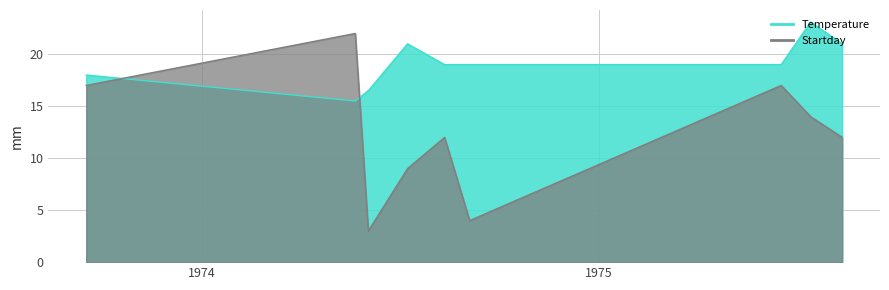

Which label corresponds to the smallest value in the chart?

1975